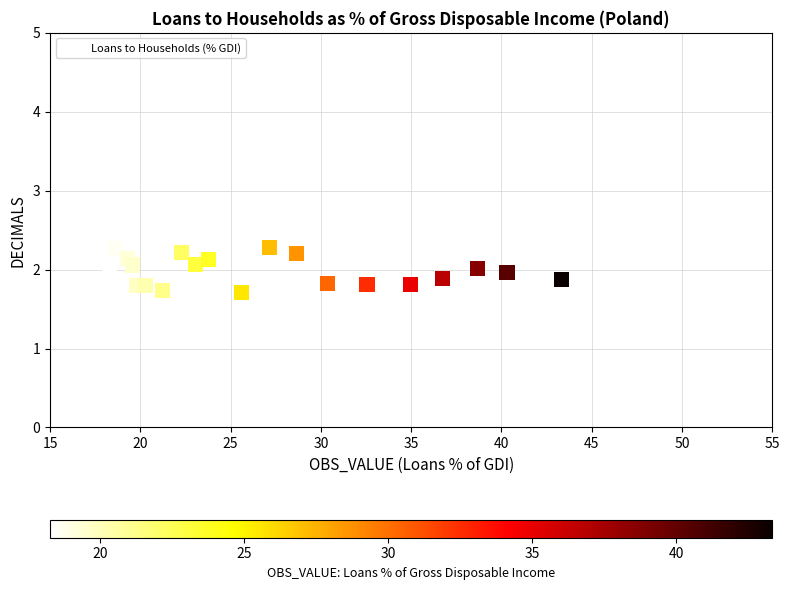

What is the range of Y values (max minus min)?

0.6